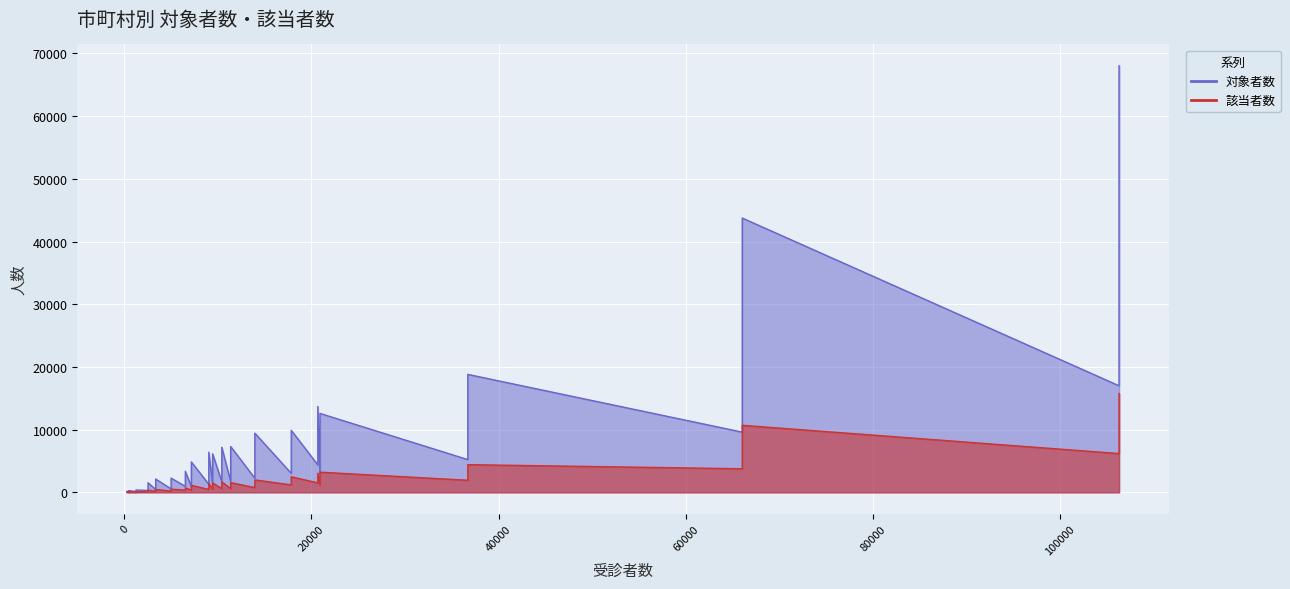

What is the lowest value of the 対象者数 series?

54